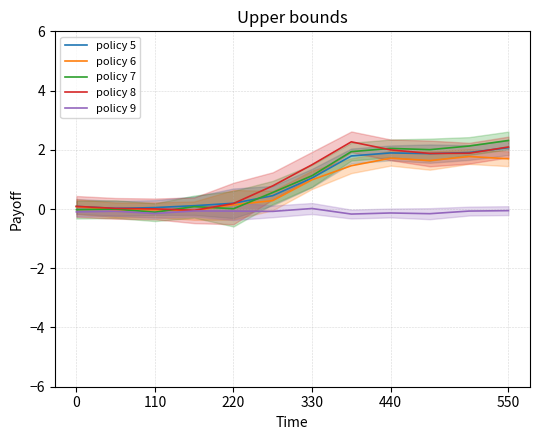

At how many categories does at least one series exceed 2?

5